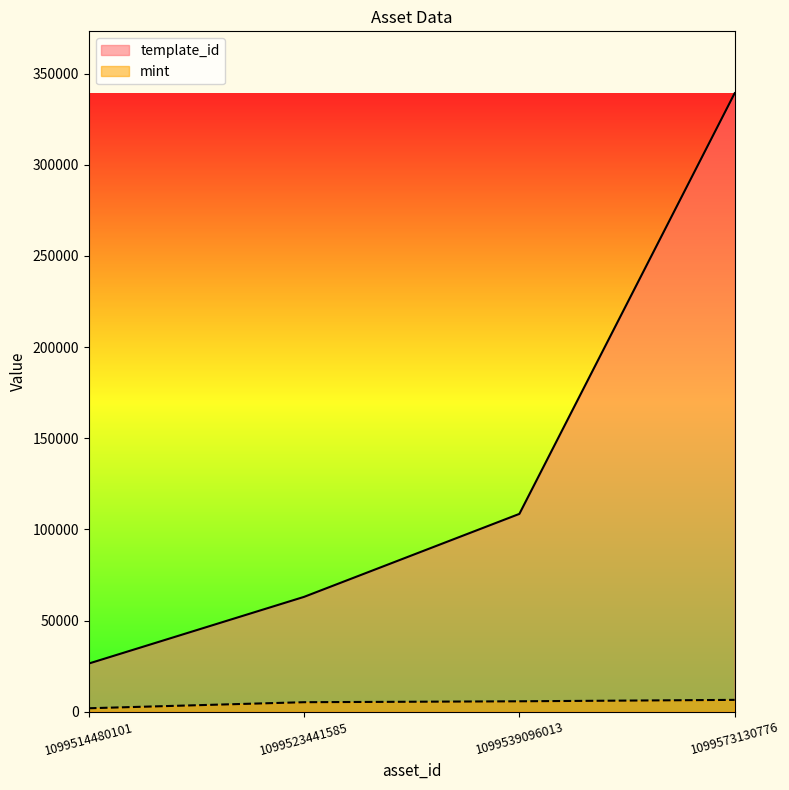

What is the minimum value shown in the chart?

1876